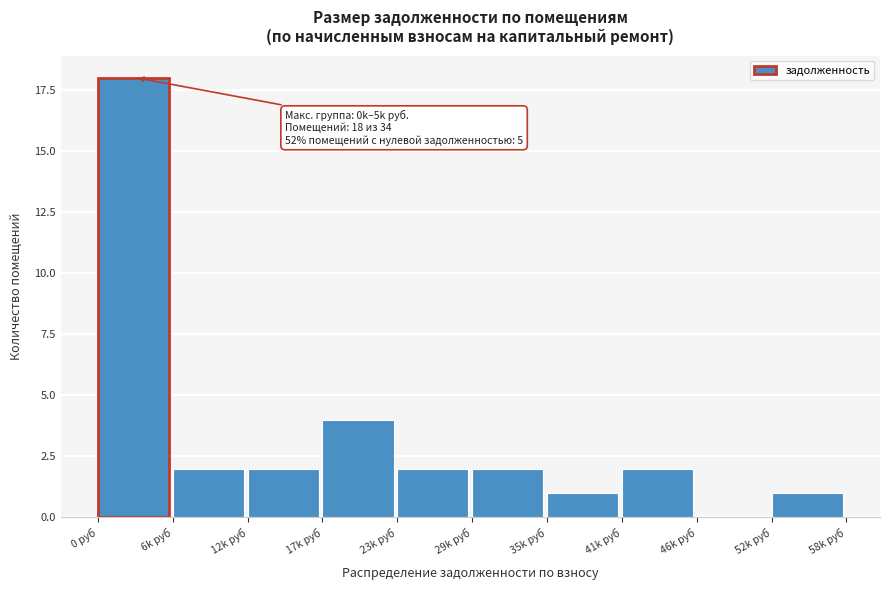

Reading right to left, list all the values displayed in this chart.

52k руб=1	46k руб=0	41k руб=2	35k руб=1	29k руб=2	23k руб=2	17k руб=4	12k руб=2	6k руб=2	0 руб=18